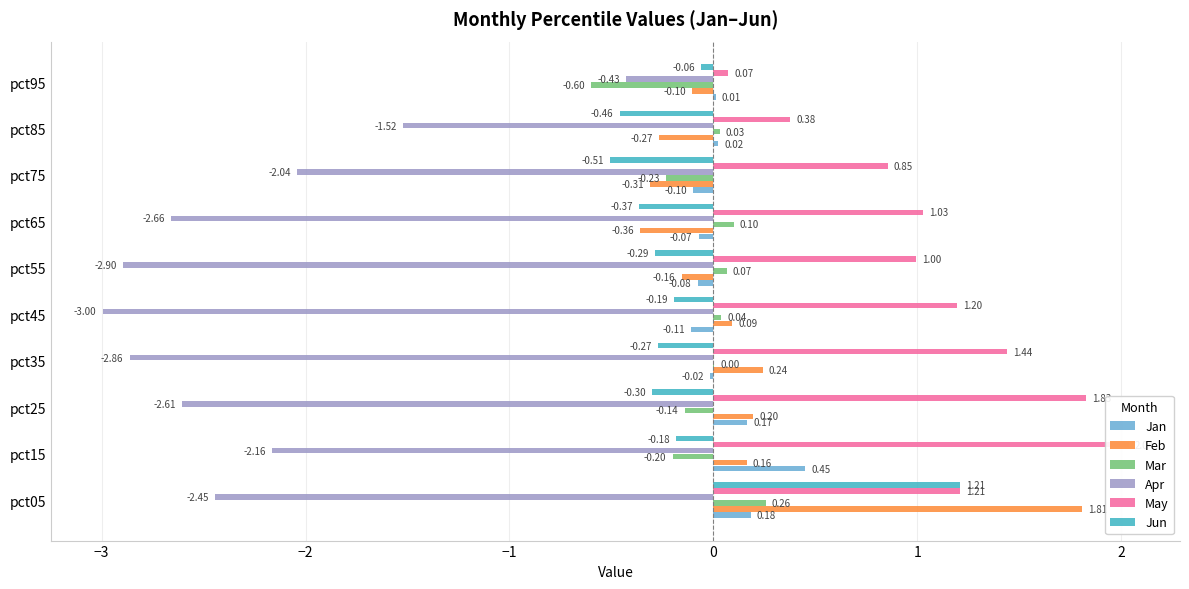

What is the difference between the second highest and second lowest values in the Feb series?

0.6